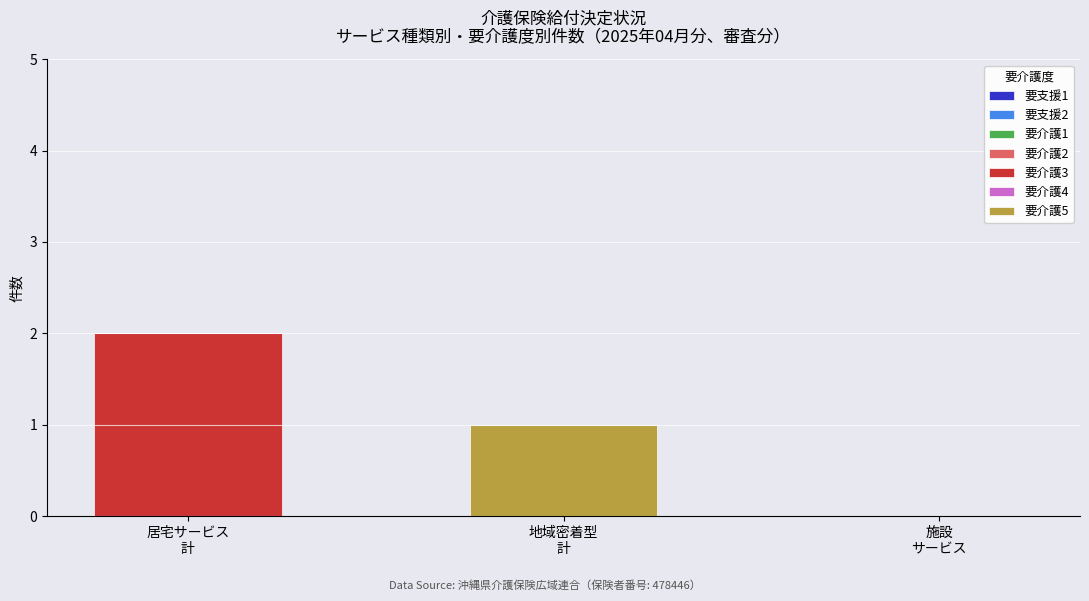

Does the chart contain stacked bars?

Yes